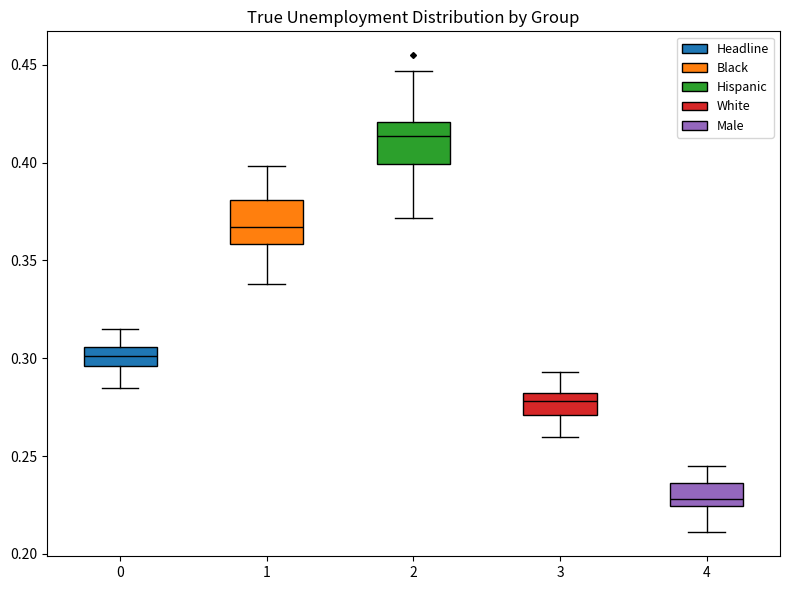

Reading left to right, transcribe this box plot: for each box, give where its median line is, the range the box spans, and where its two whiskers end, as read against the y-axis. The values are not printed on the chart, so give them approximately, as read against the axis.

0: median 0.300, box 0.295 to 0.305, whiskers 0.285 to 0.315
1: median 0.365, box 0.360 to 0.380, whiskers 0.340 to 0.400
2: median 0.415, box 0.400 to 0.420, whiskers 0.370 to 0.445
3: median 0.280 (inside the box), box 0.270 to 0.280, whiskers 0.260 to 0.295
4: median 0.230, box 0.225 to 0.235, whiskers 0.210 to 0.245